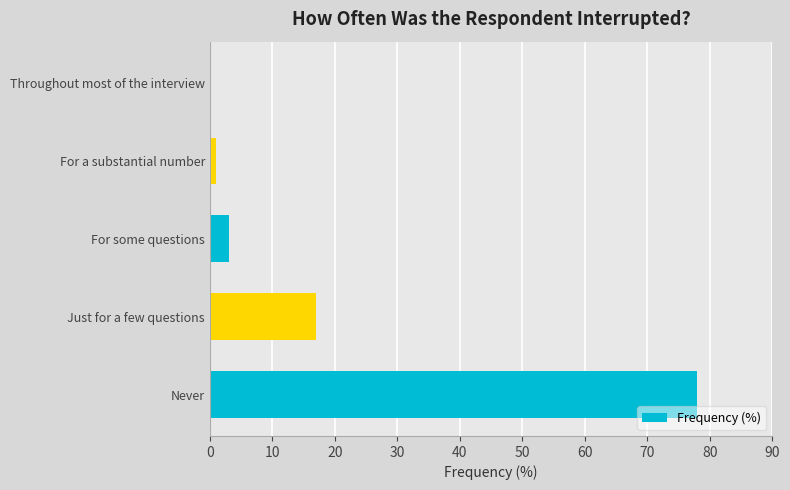

Reading bottom to top, what are all the values shown in this chart?

Never=78	Just for a few questions=17	For some questions=3	For a substantial number=1	Throughout most of the interview=0